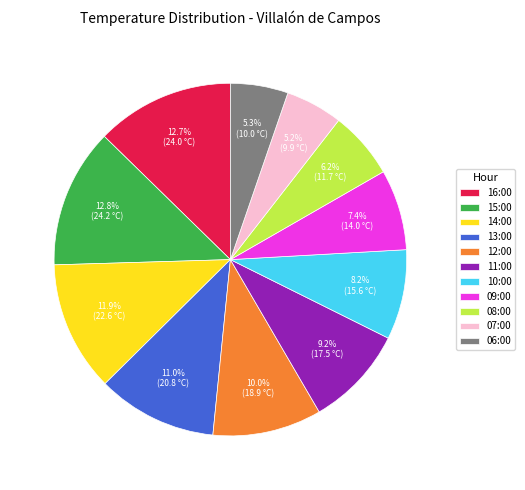

To the nearest percent, what is the average slice percentage?

9%